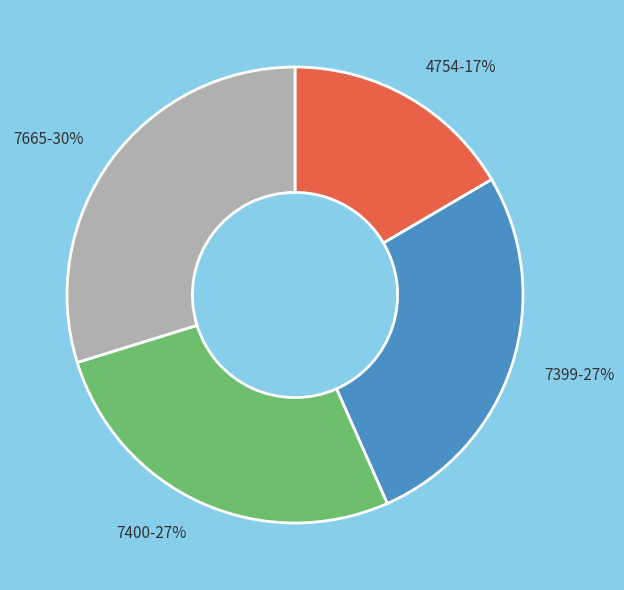

Does any single category account for the majority?

No